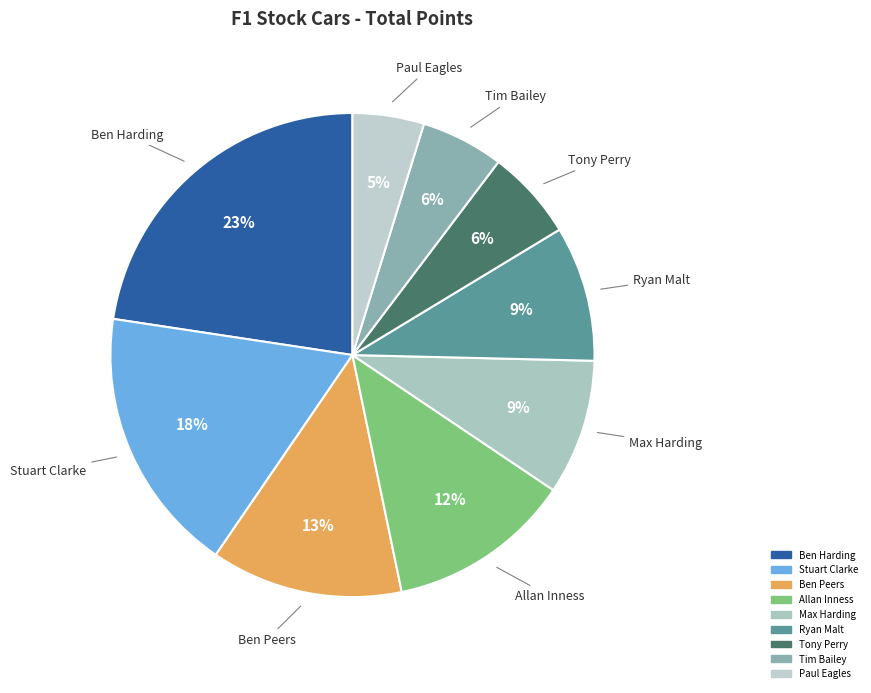

Do Max Harding and Ben Harding together represent more than half of the pie?

No